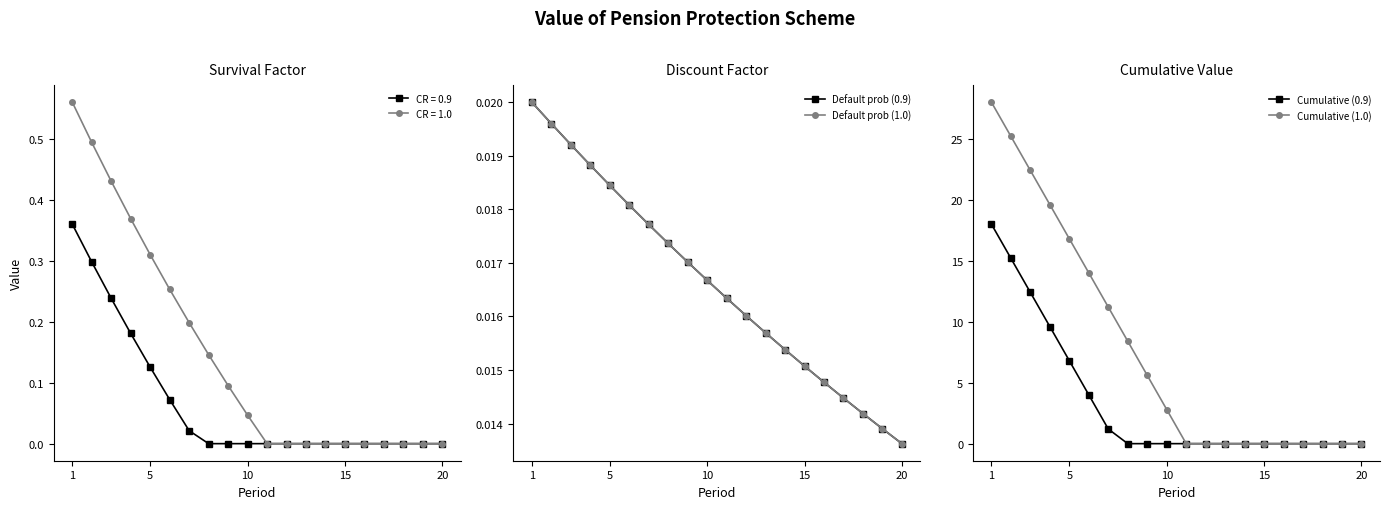

How many data points in Cumulative (1.0) are above 2?

10